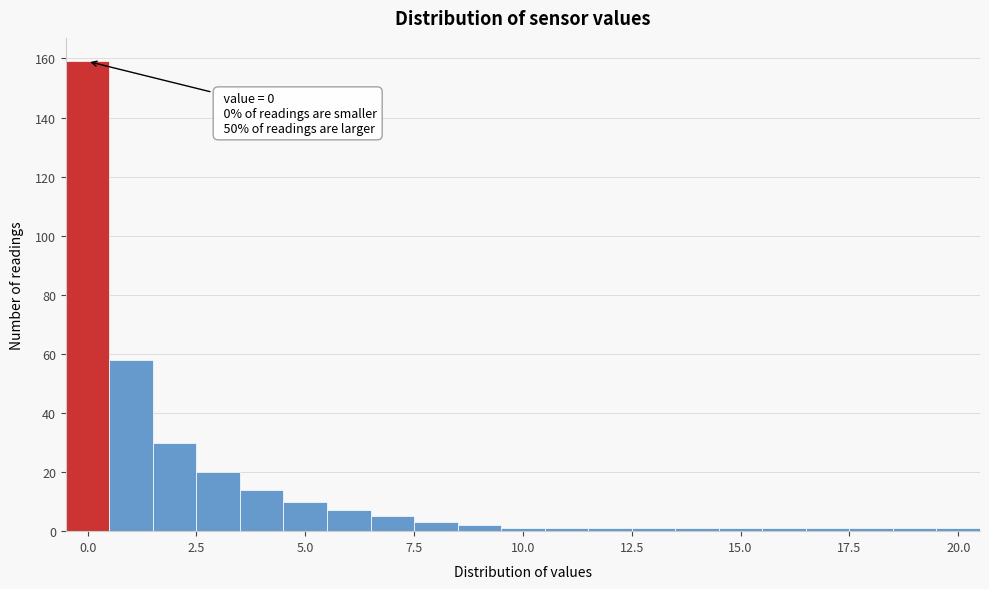

Around what value on the x-axis is the tallest bar? Give the approximate position of its centre, as read against the axis.

0.0